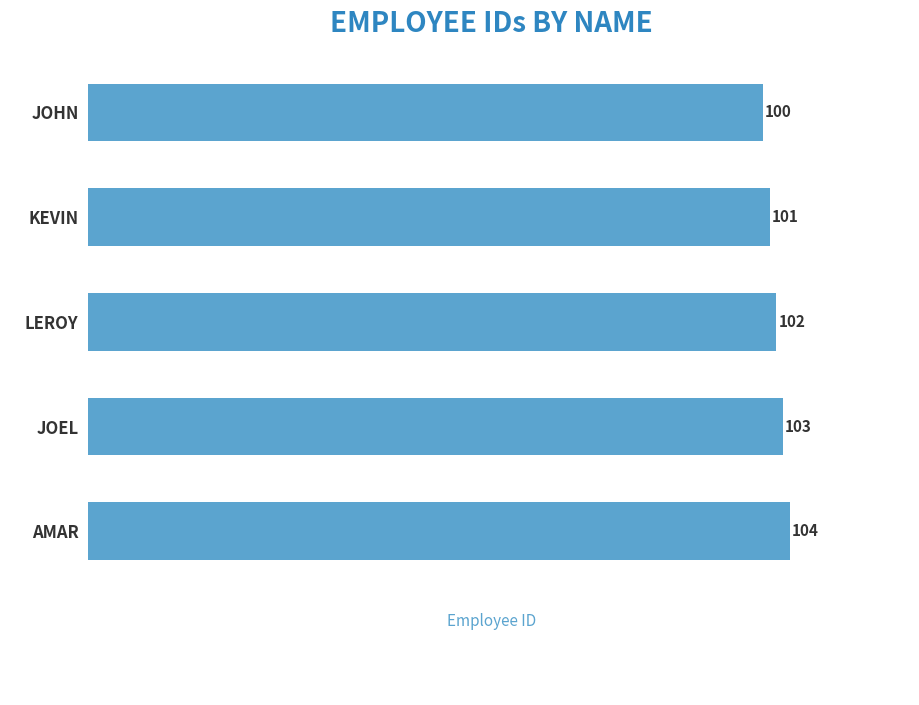

Reading top to bottom, transcribe all the data shown in this chart.

JOHN=100	KEVIN=101	LEROY=102	JOEL=103	AMAR=104